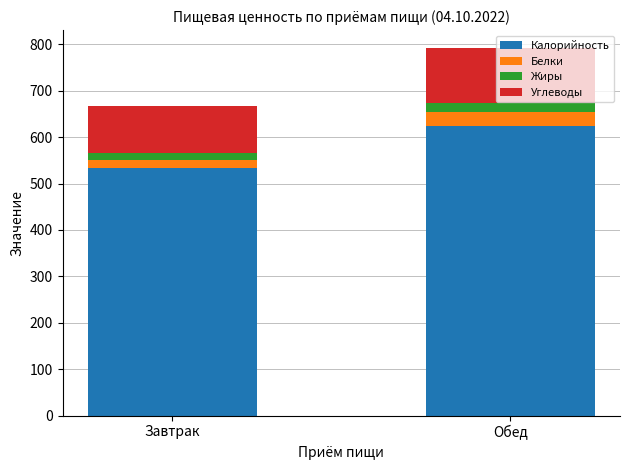

Is it true that Калорийность equals 624 at Обед?

True